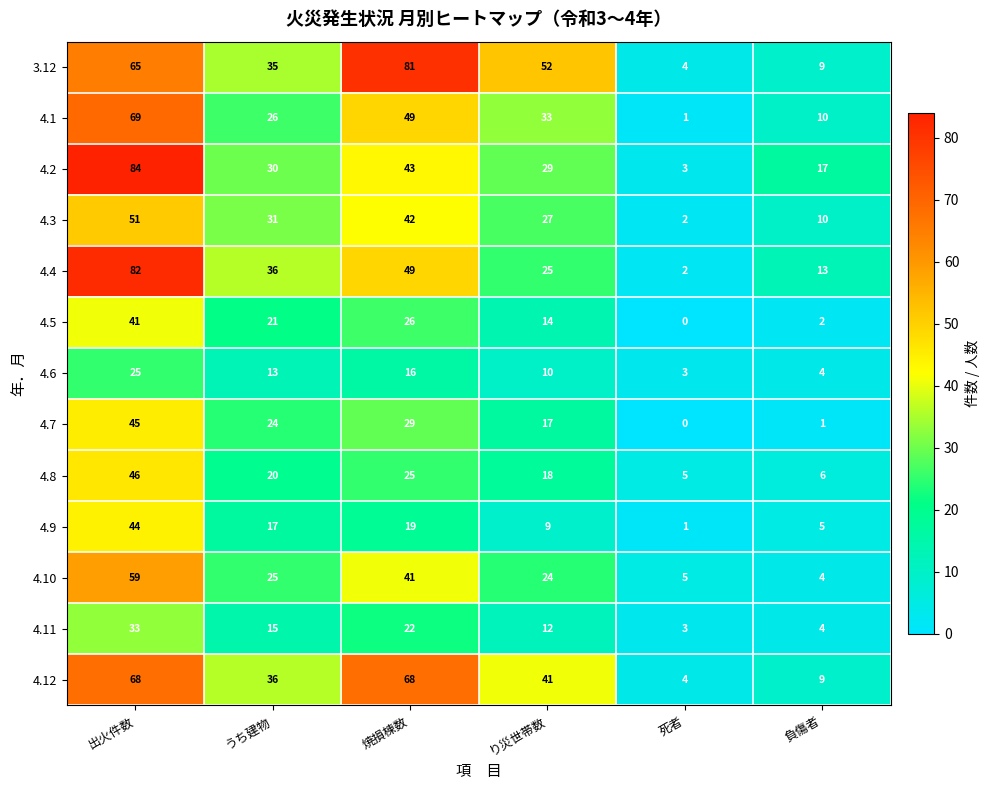

At 出火件数, list the series in order from largest to smallest.

4.2, 4.4, 4.1, 4.12, 3.12, 4.10, 4.3, 4.8, 4.7, 4.9, 4.5, 4.11, 4.6